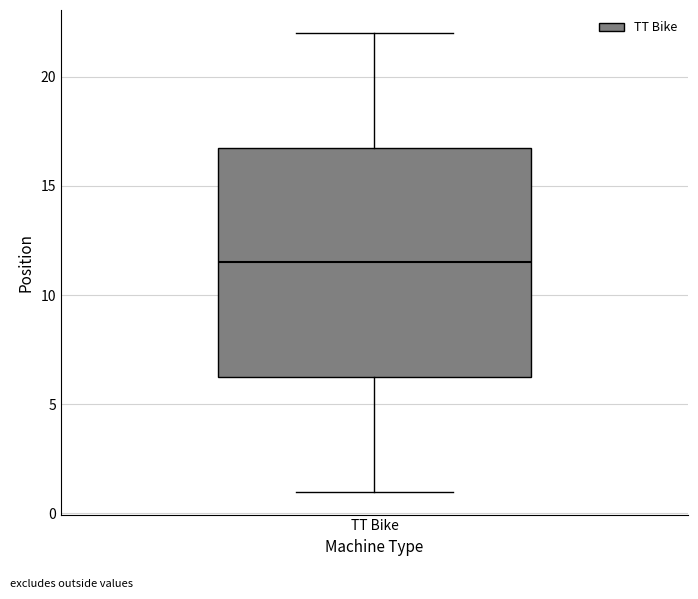

Transcribe this box plot: give where the median line is, the range the box spans, and where the two whiskers end, as read against the y-axis. The values are not printed on the chart, so give them approximately, as read against the axis.

median 11.5, box 6.5 to 17.0, whiskers 1.0 to 22.0